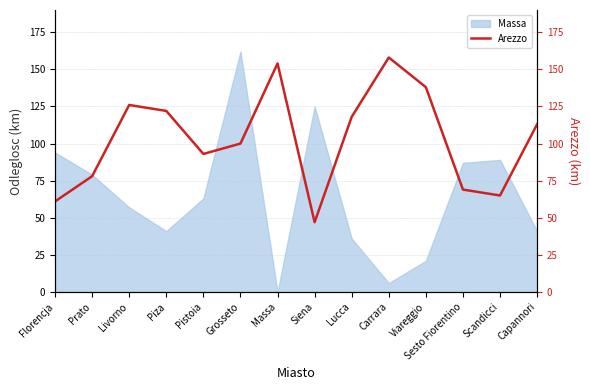

Where is the first local maximum?

Livorno